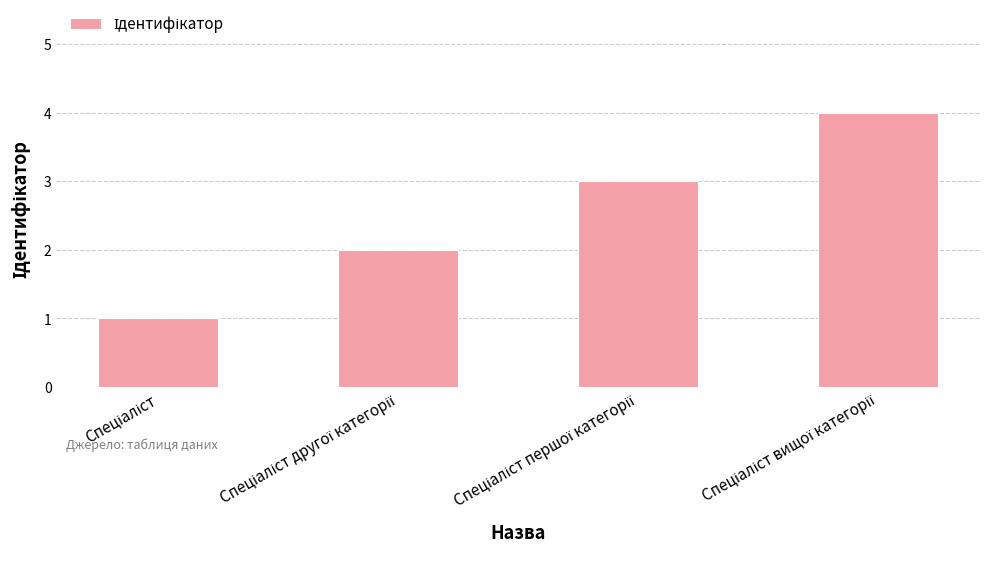

What is the greatest value displayed?

4